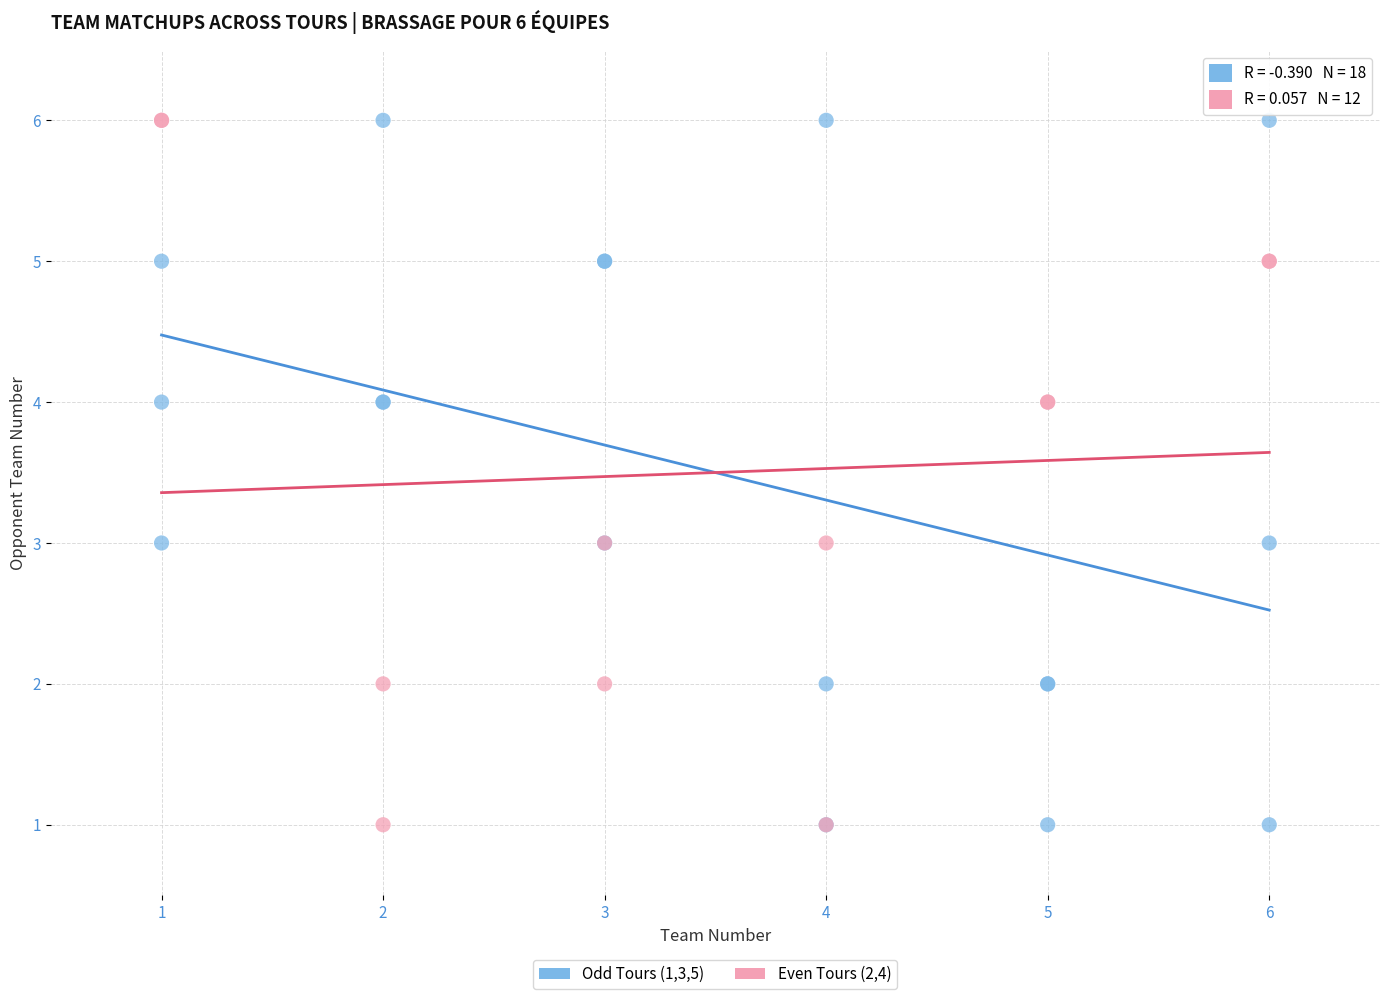

What are all the series names shown in the legend?

Odd Tours (1,3,5), Even Tours (2,4)